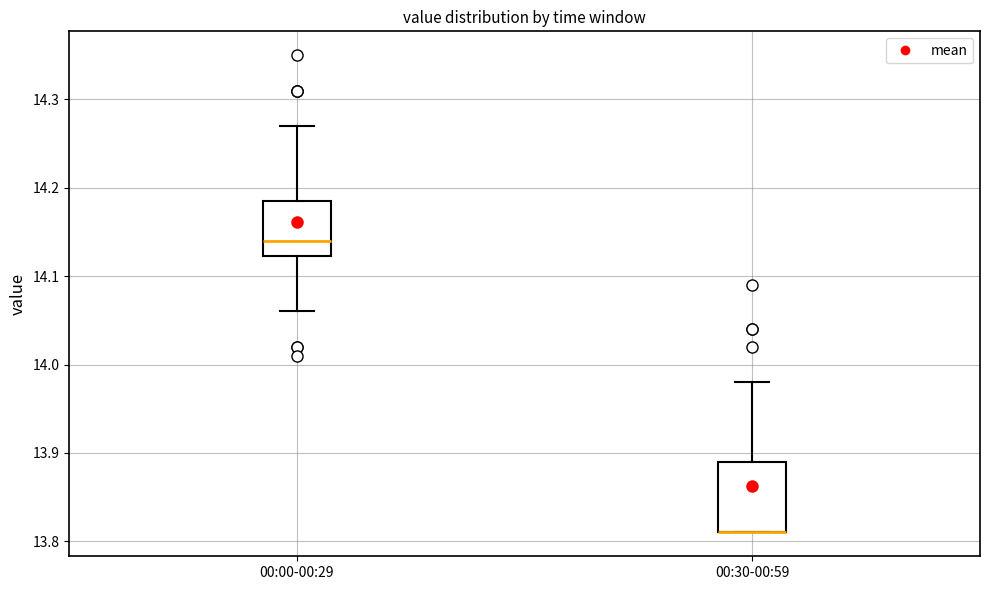

Reading left to right, read every box against the y-axis: the position of its median line, the range the box covers, and the ends of its whiskers. The values are not printed on the chart, so give them approximately, as read against the axis.

00:00-00:29: median 14.14, box 14.12 to 14.19, whiskers 14.06 to 14.27
00:30-00:59: median 13.81 (drawn on the box's lower edge), box 13.81 to 13.89, whiskers 13.81 to 13.98